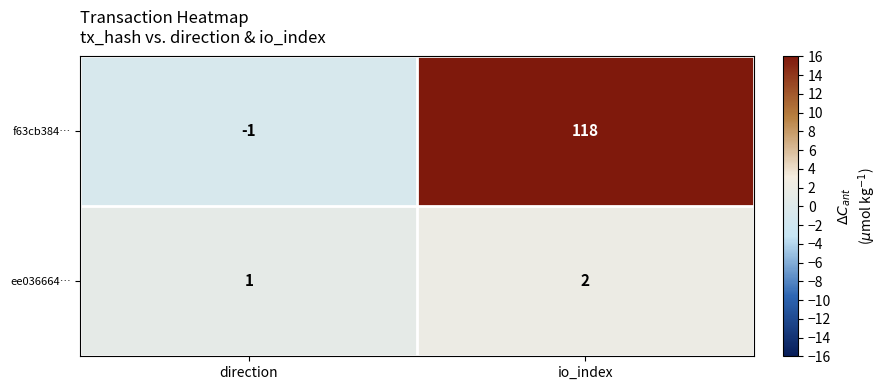

What is the difference between the highest and lowest values at io_index?

116